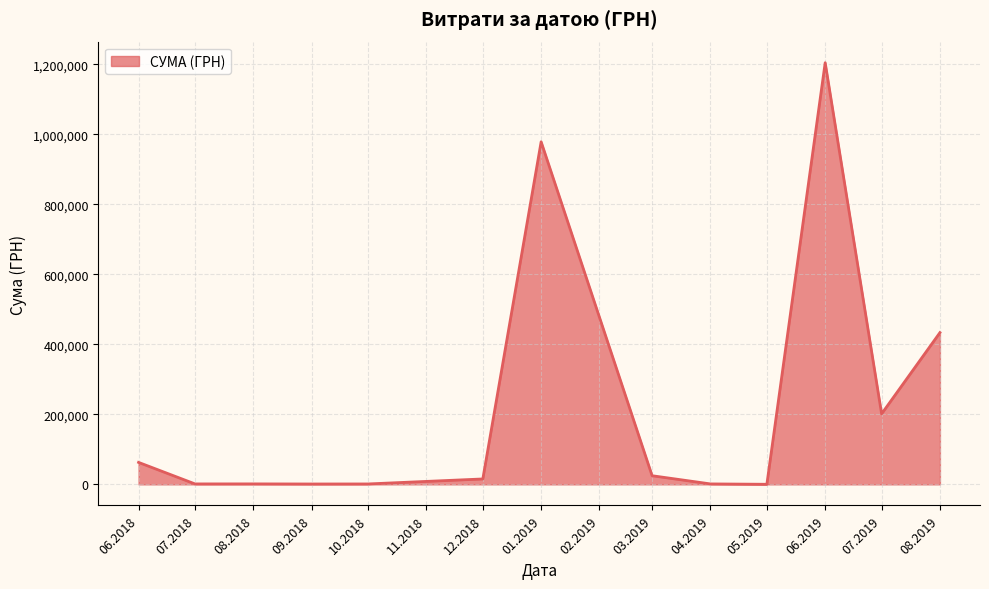

Is it true that the value at 06.2019 is 1939551.5?

False